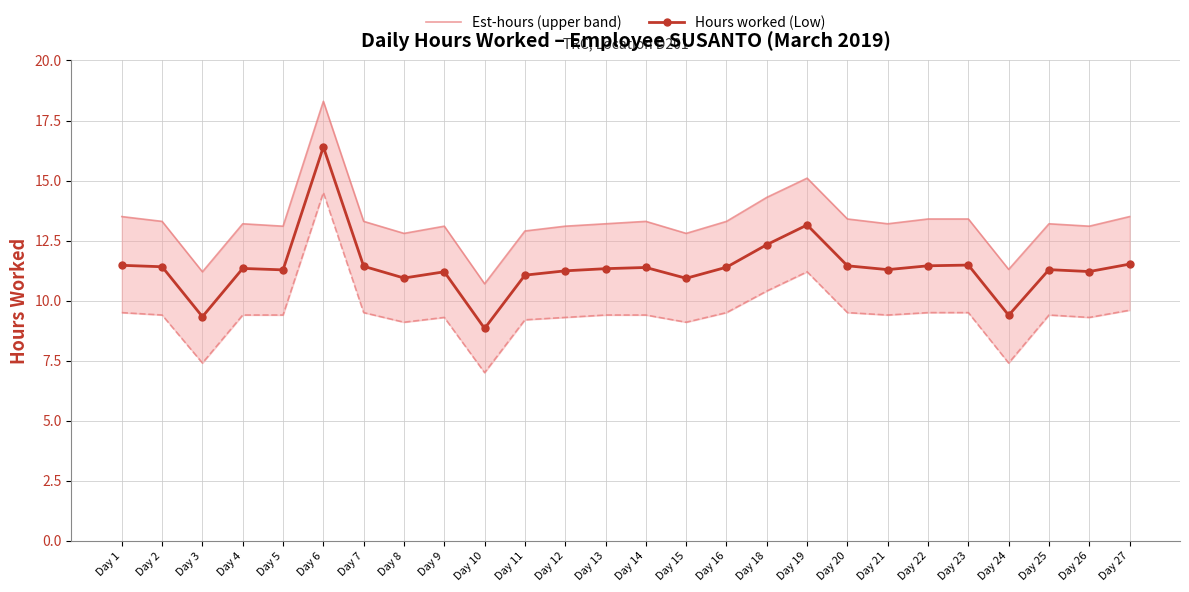

Where is the first local minimum for Hours worked (Low)?

Day 3